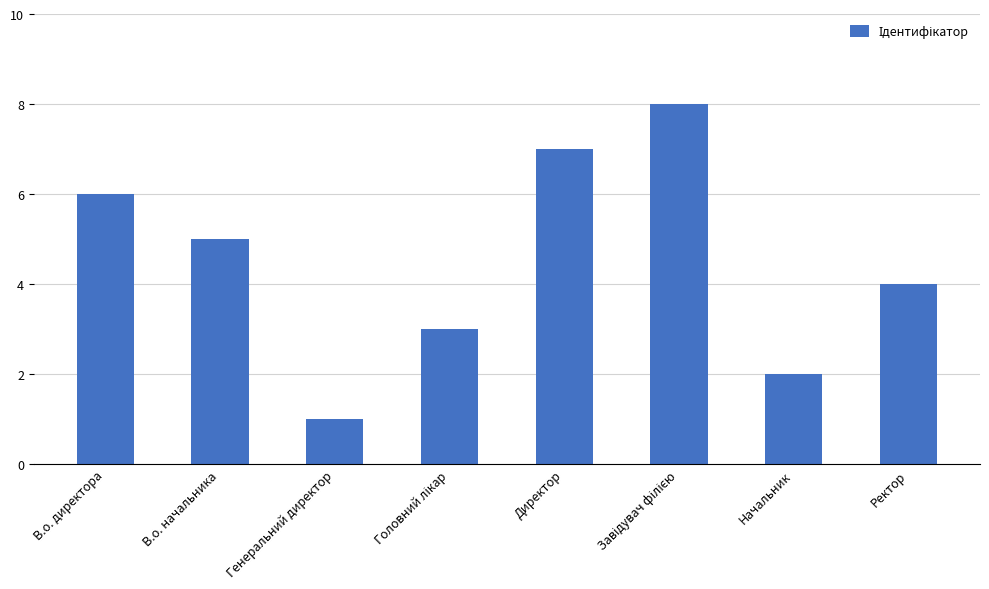

Reading left to right, extract all data points from this chart.

6	5	1	3	7	8	2	4